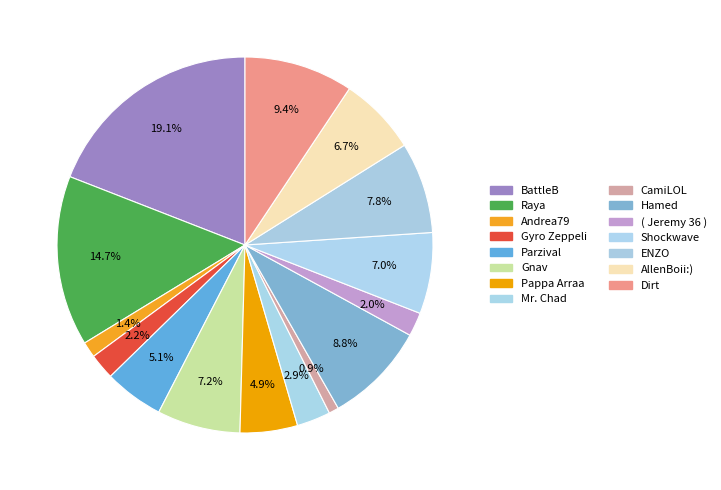

Does Raya represent more than half of the total?

No